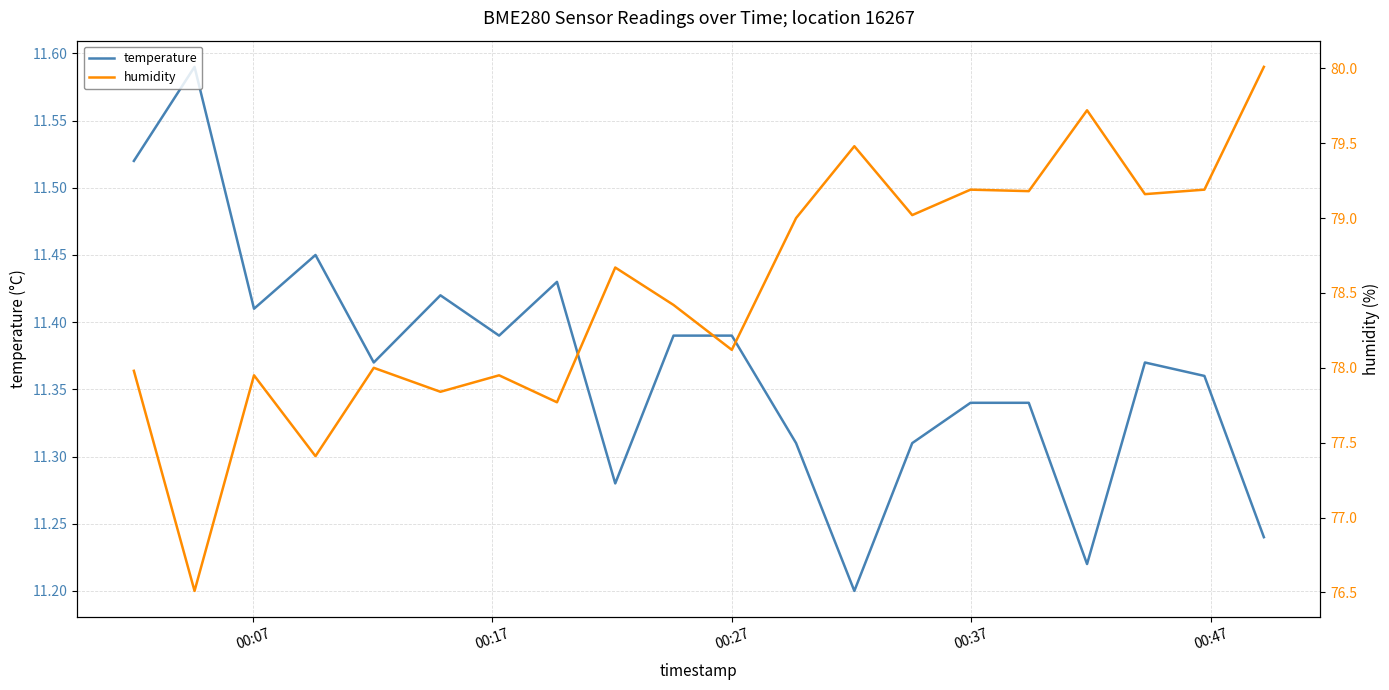

List the series in order of their peak value, lowest first.

temperature, humidity